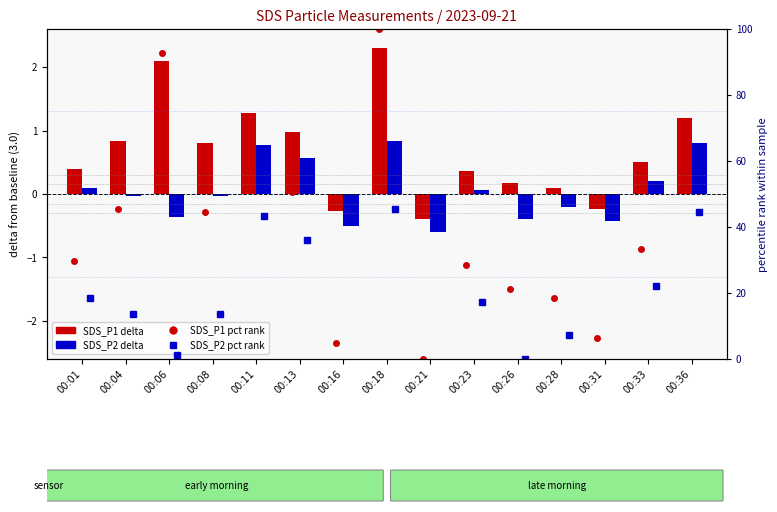

What is the spread (max minus min) of values at 00:26?

21.5